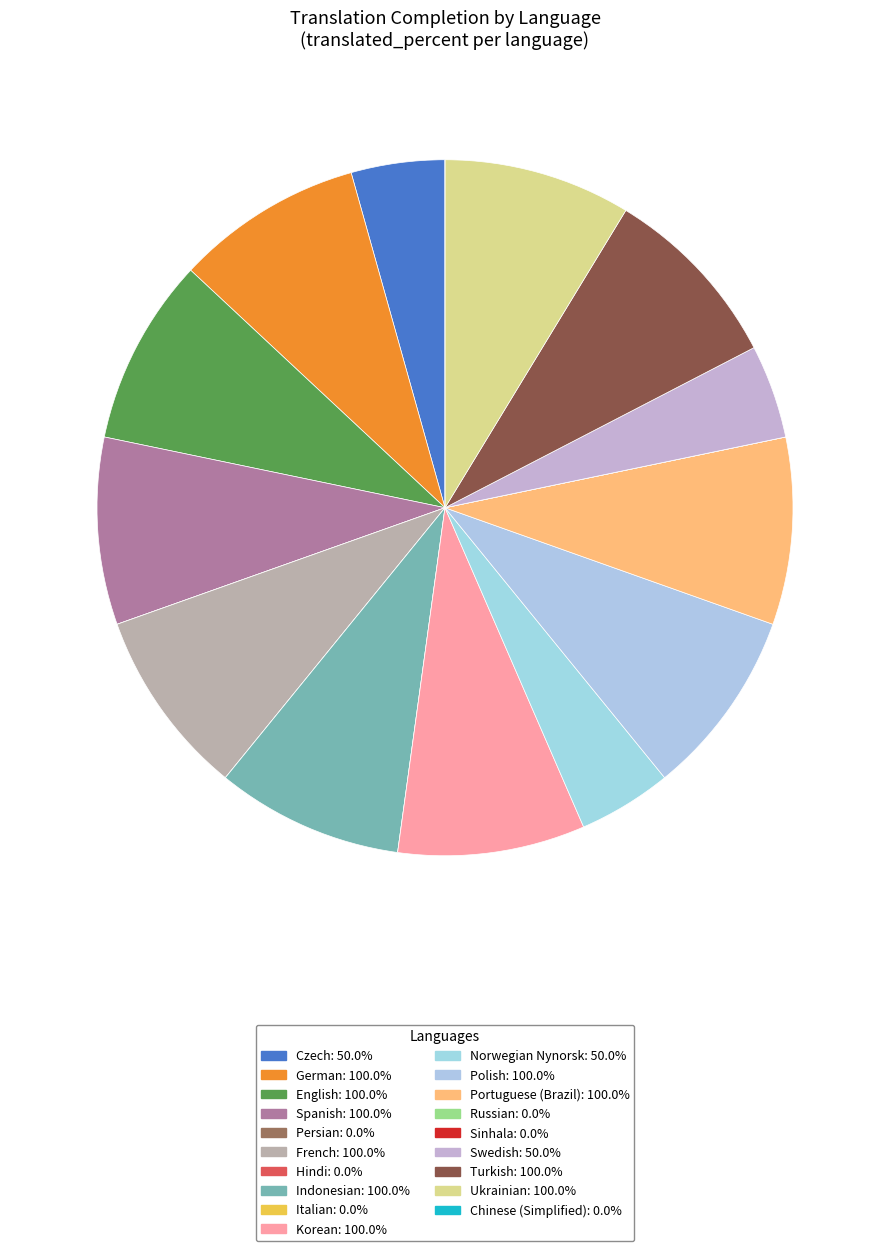

How many segments does this pie chart have?

19